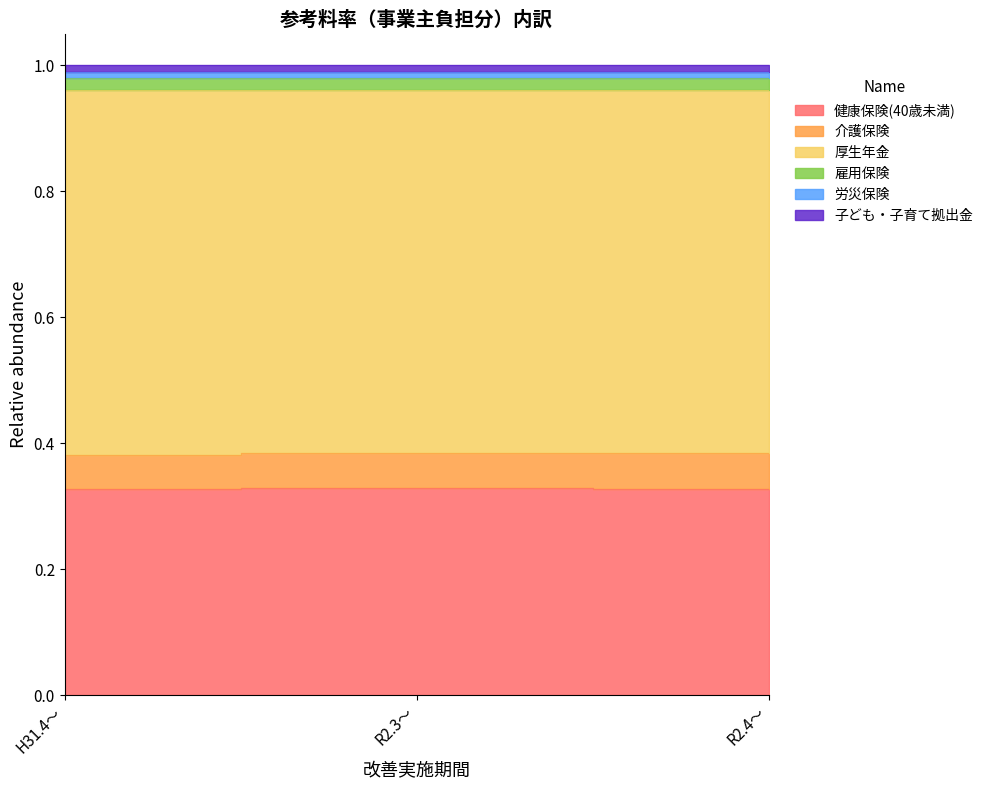

List the labels in order of 健康保険(40歳未満) value, largest first.

R2.3～, R2.4～, H31.4～